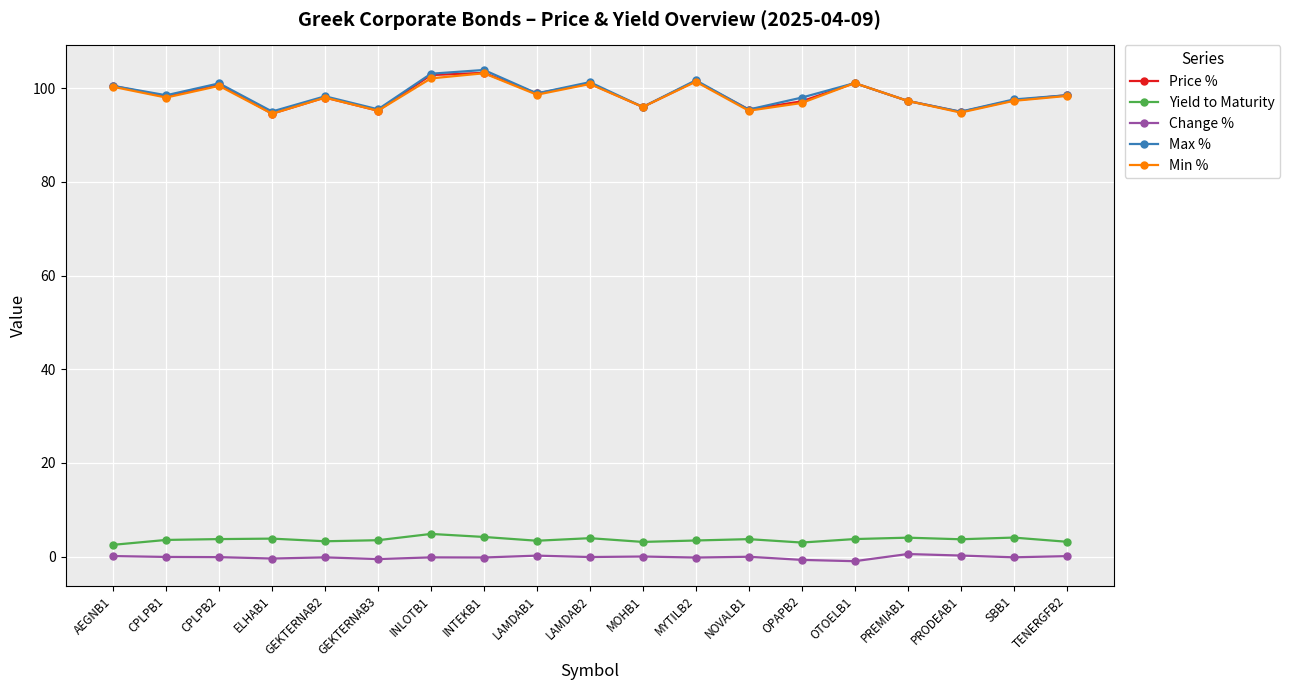

What is the label of the 12th point from the left?

MYTILB2